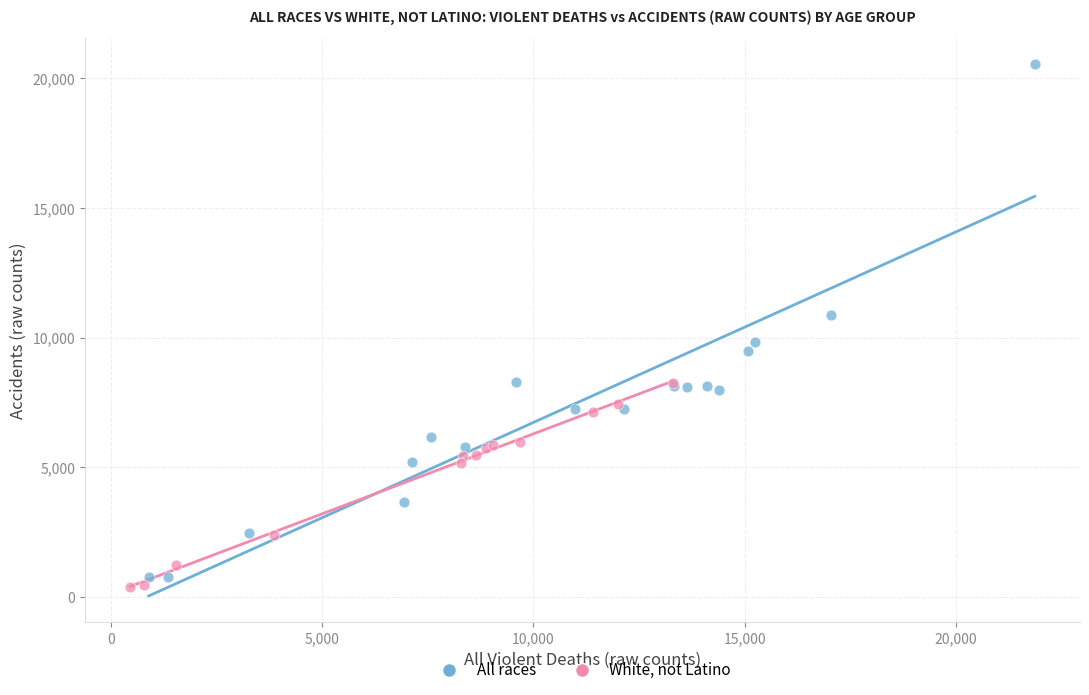

Which series contains the highest Y value?

All races